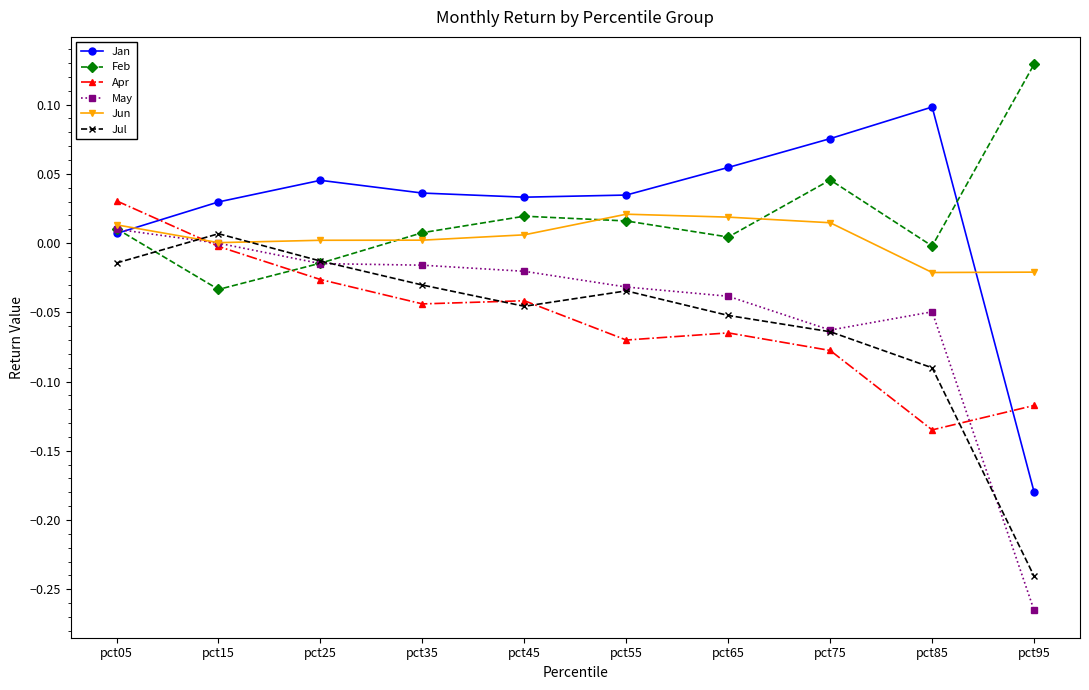

The Jan series shows -0.3 at pct95. True or false?

False